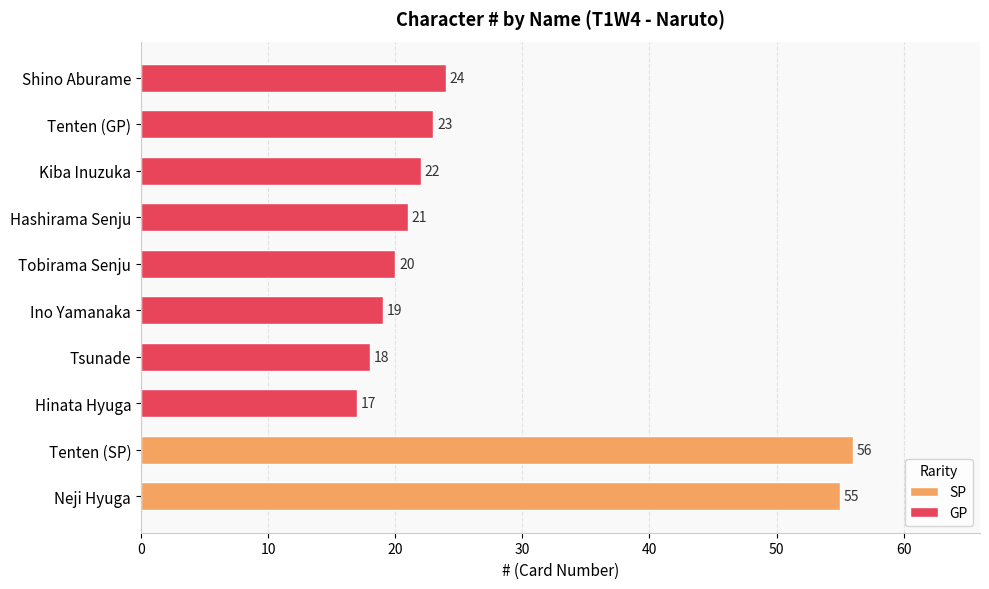

Reading right to left, extract all data points from this chart.

Shino Aburame=24	Tenten (GP)=23	Kiba Inuzuka=22	Hashirama Senju=21	Tobirama Senju=20	Ino Yamanaka=19	Tsunade=18	Hinata Hyuga=17	Tenten (SP)=56	Neji Hyuga=55